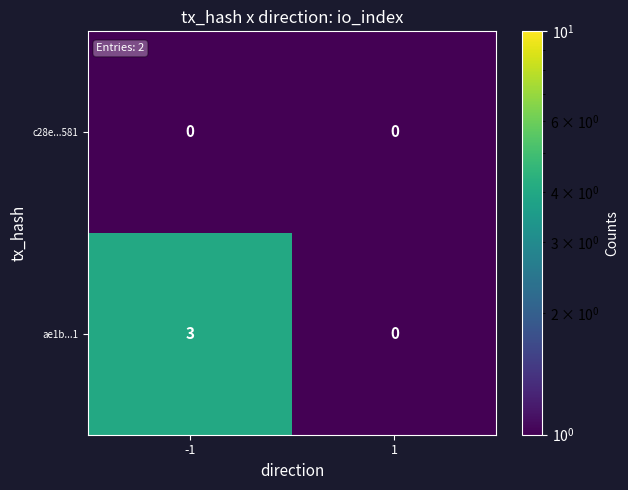

The ae1b...1 series shows 0 at 1. True or false?

True